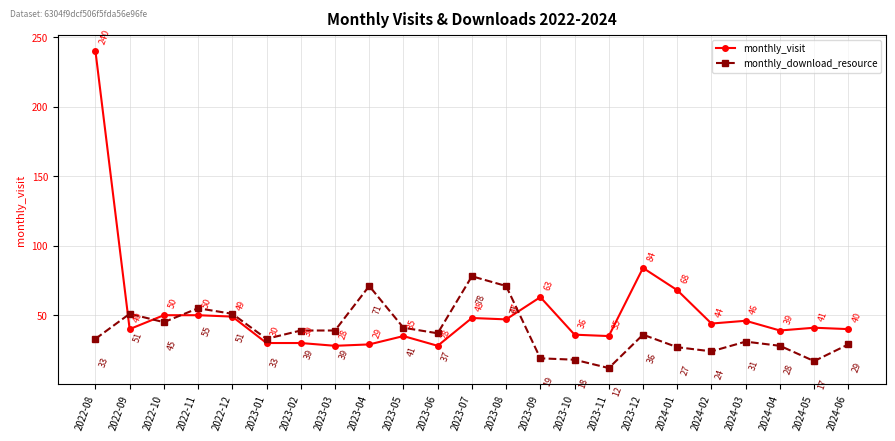

True or false: monthly_visit and monthly_download_resource intersect in this chart.

True